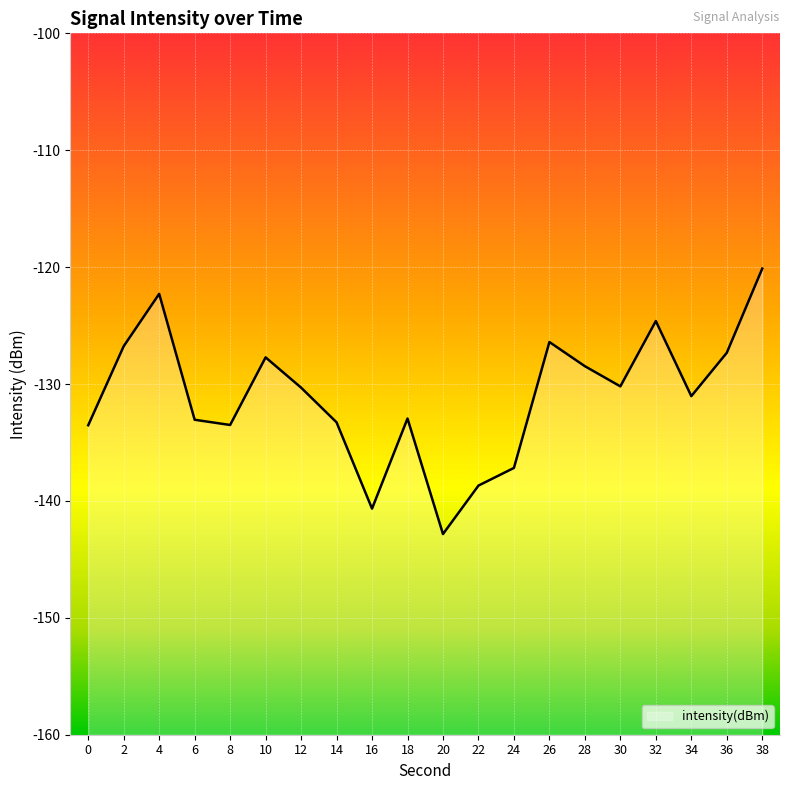

What is the value of the 3rd point from the left?

-122.3